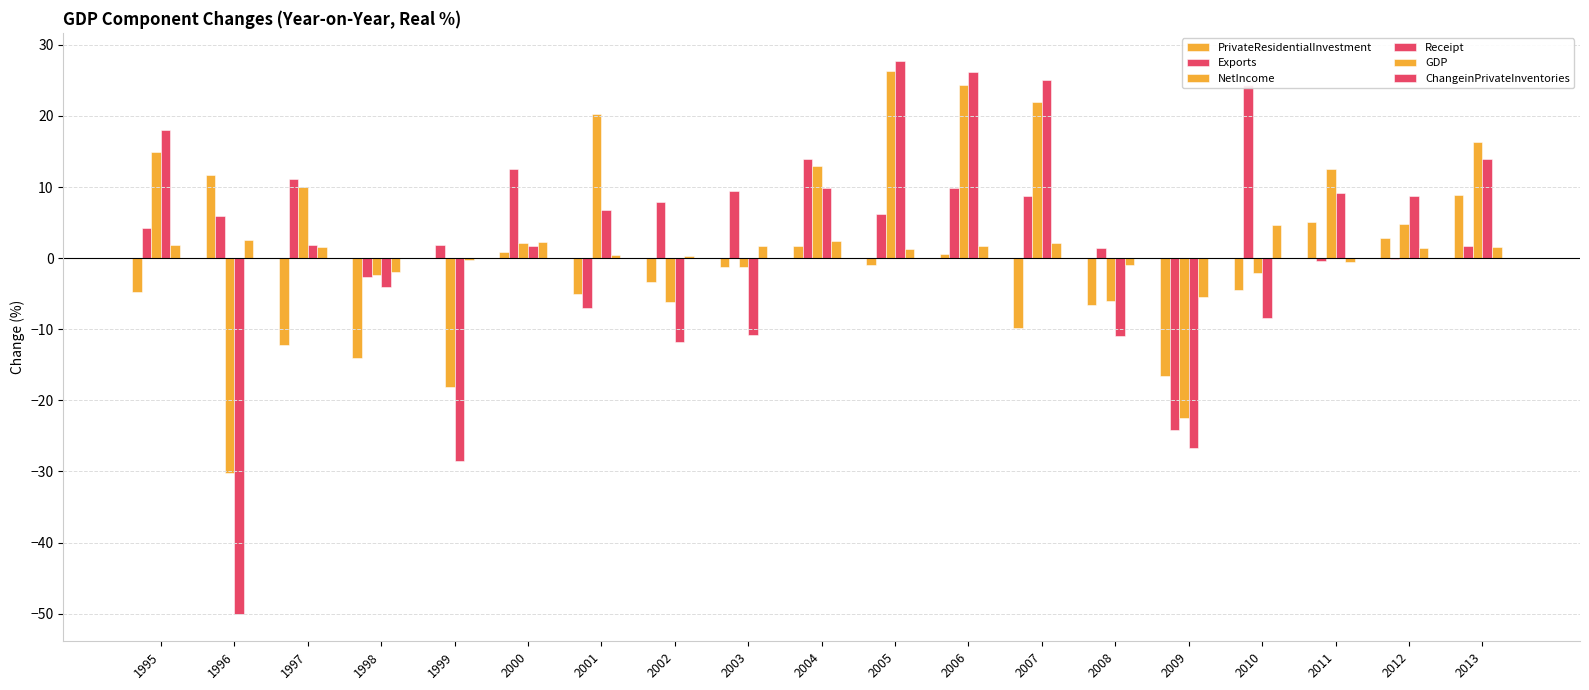

What are all the series names shown in the legend?

PrivateResidentialInvestment, Exports, NetIncome, Receipt, GDP, ChangeinPrivateInventories